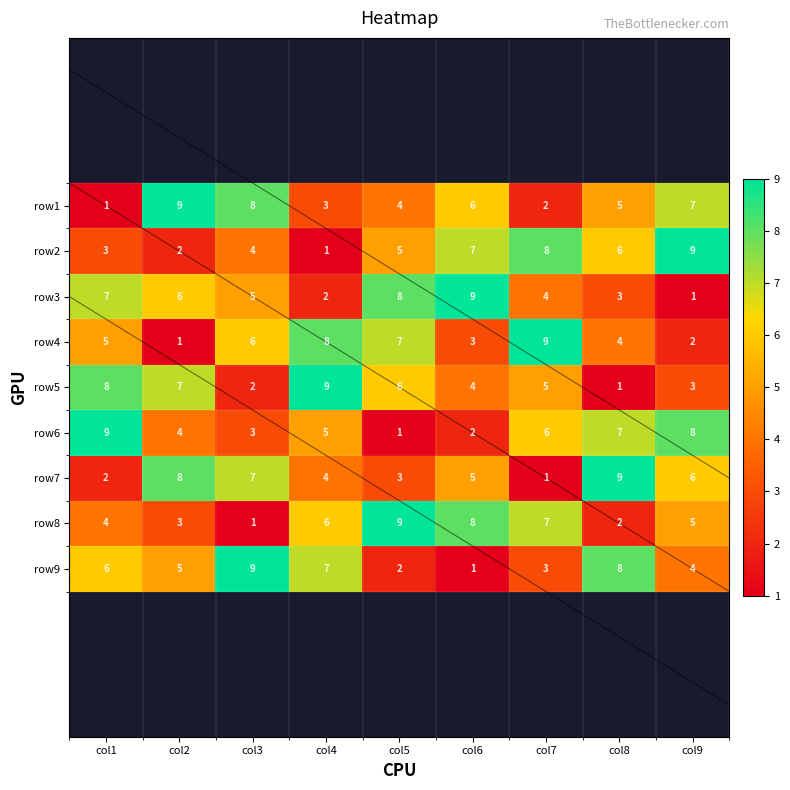

Is the value of row1 at col5 greater than the value of row7 at col9?

No